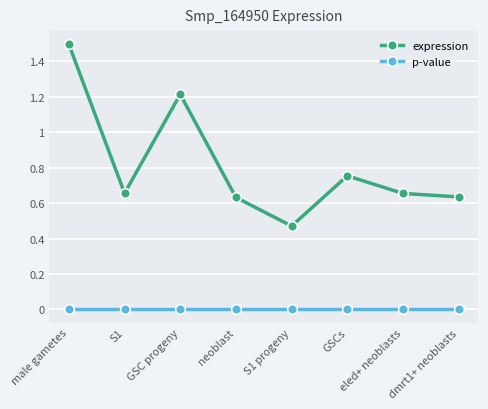

What position from the right is dmrt1+ neoblasts?

1